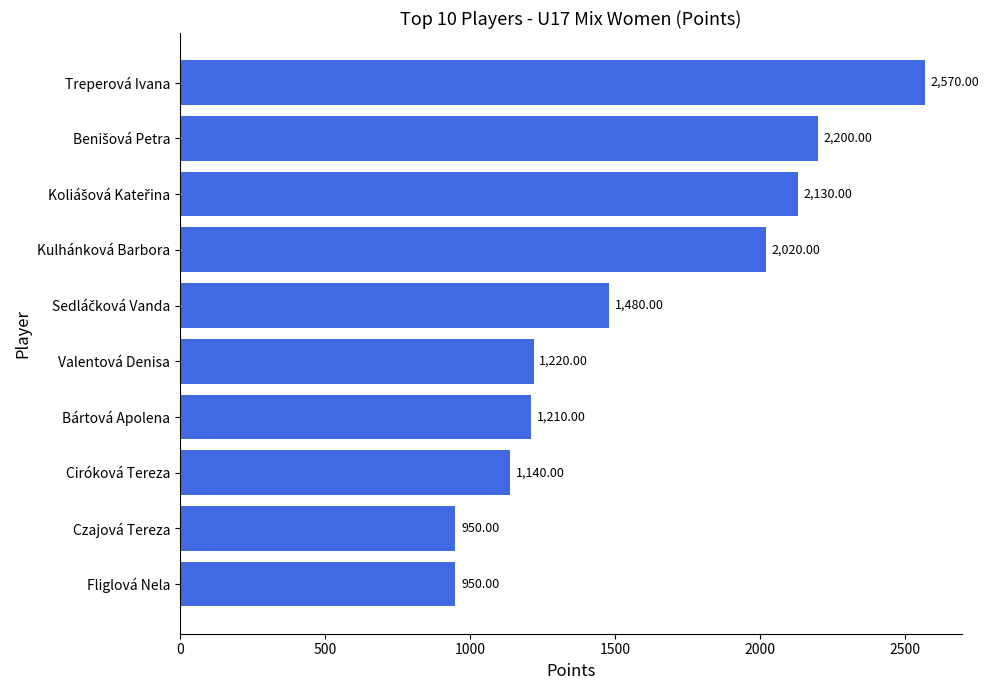

At which category does the chart reach its peak across all series?

Treperová Ivana